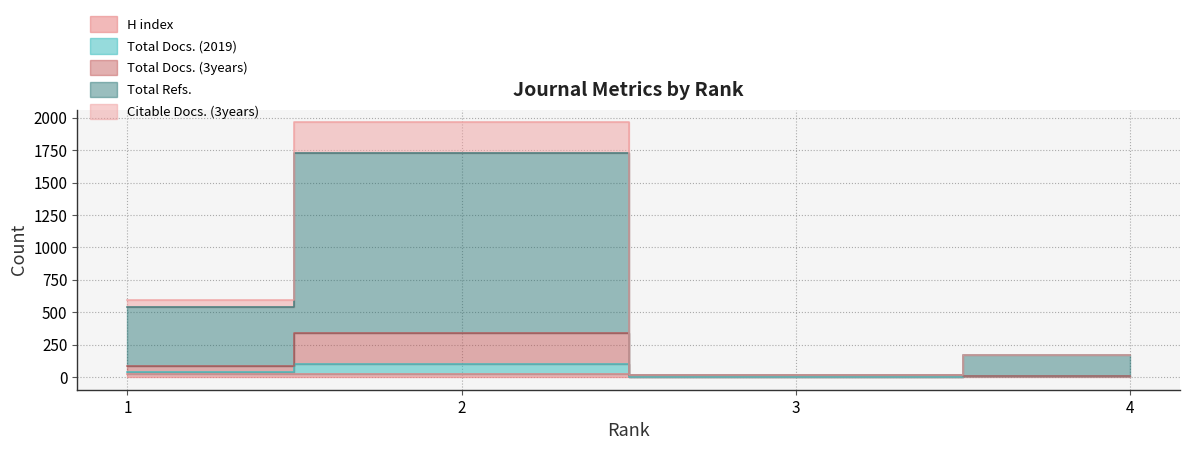

What is the sum of all Citable Docs. (3years) values?

150